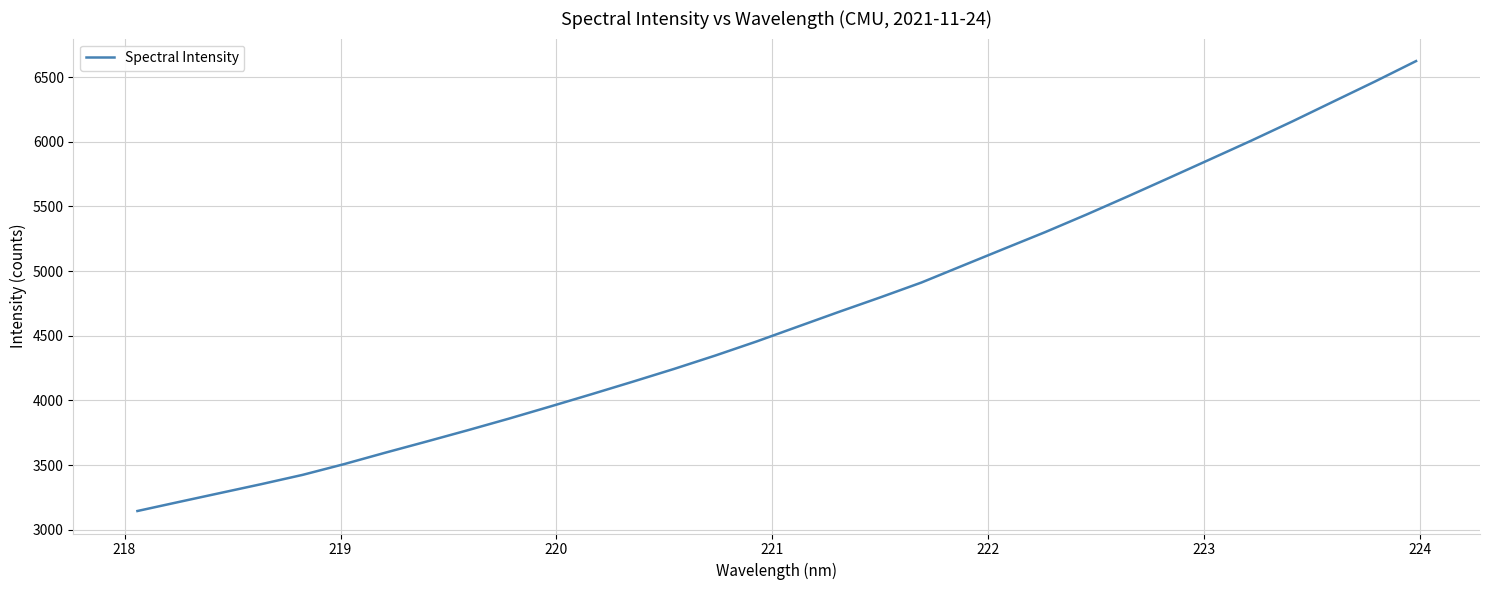

What is the maximum value shown in the chart?

6623.8